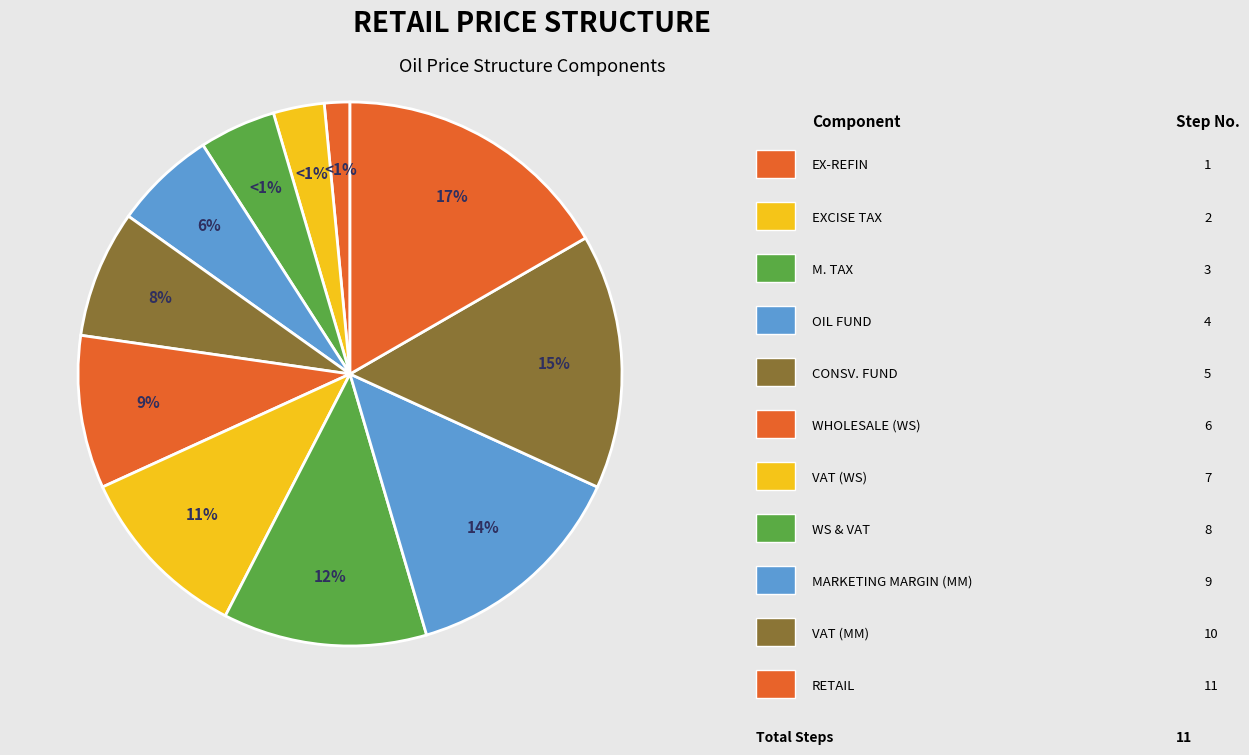

What is the largest slice in the pie chart?

RETAIL